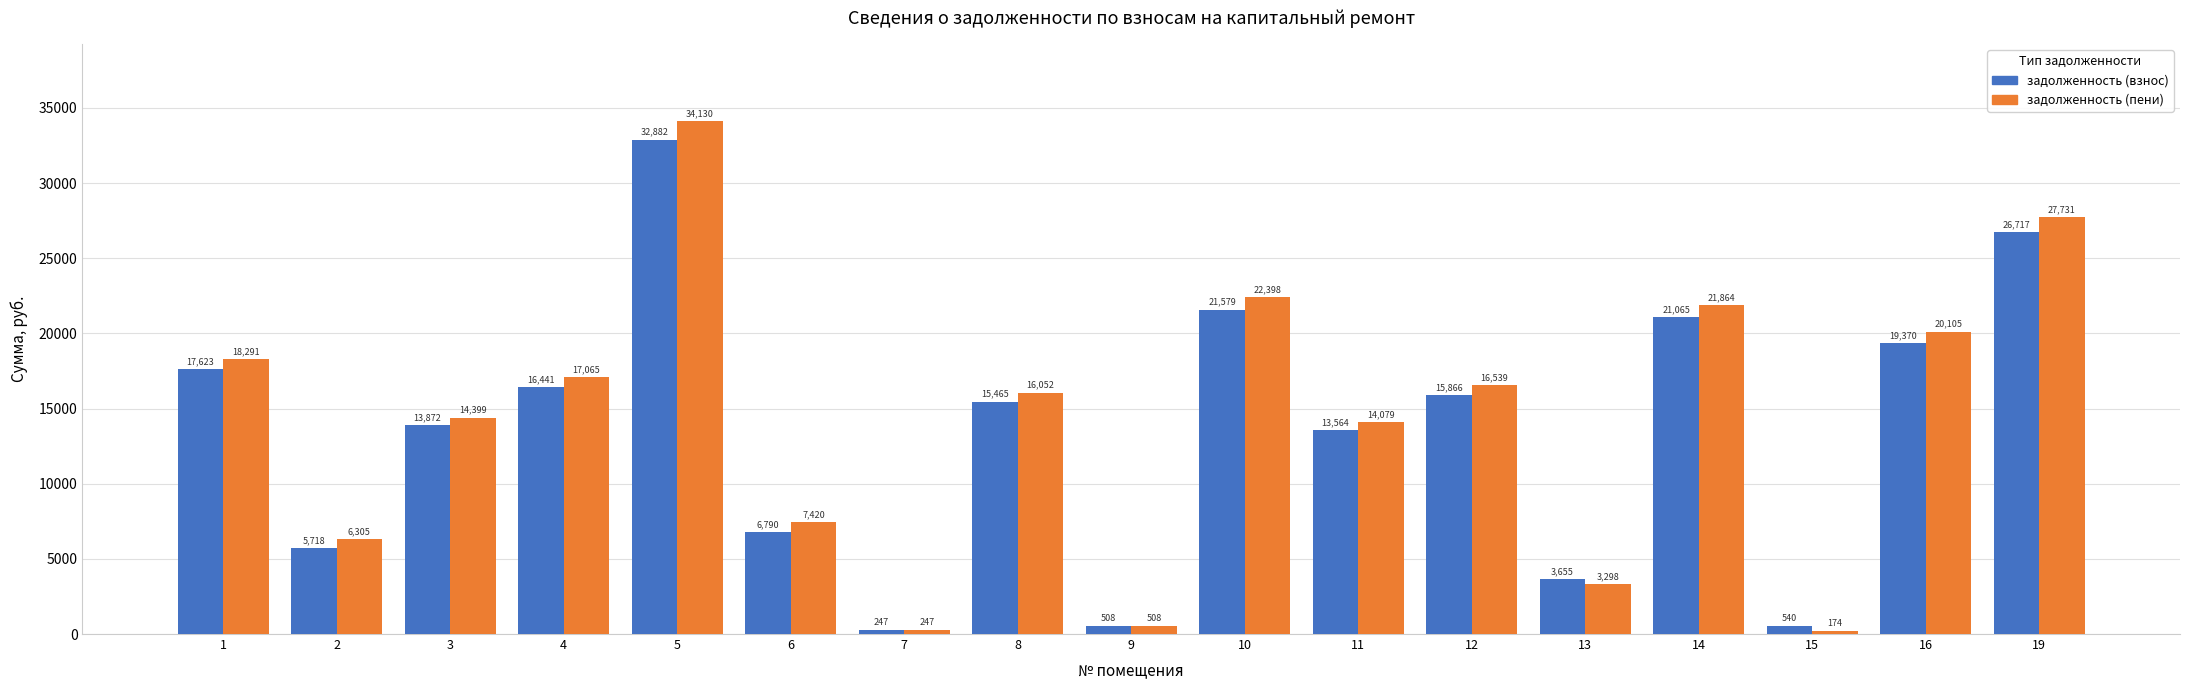

Which series has the largest range (max minus min)?

задолженность (пени)